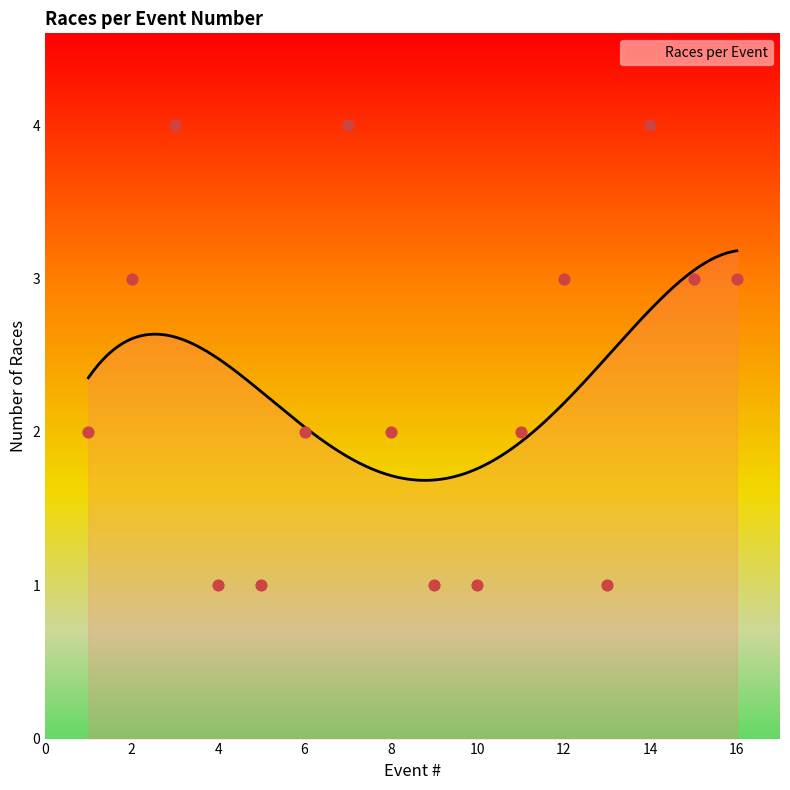

What is the ratio of the value at 5 to the value at 14?

0.2